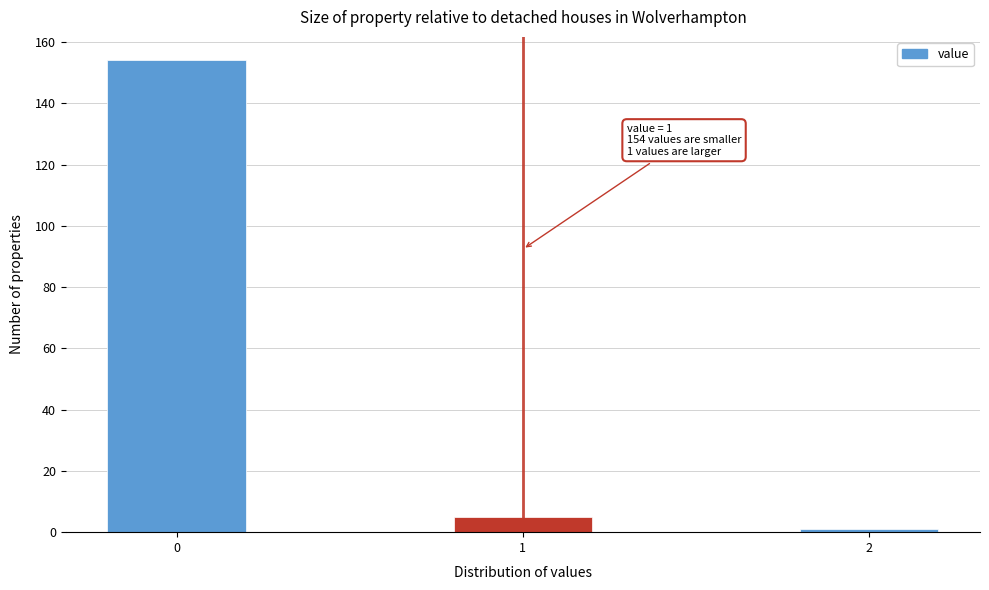

Reading left to right, list all the values displayed in this chart.

154	5	1